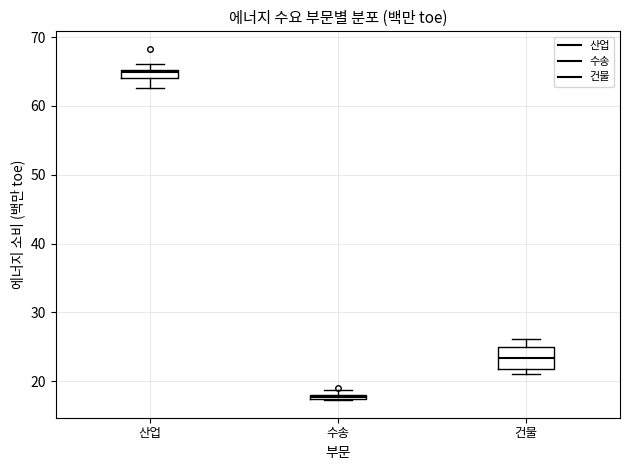

Which box has the lowest median line?

수송